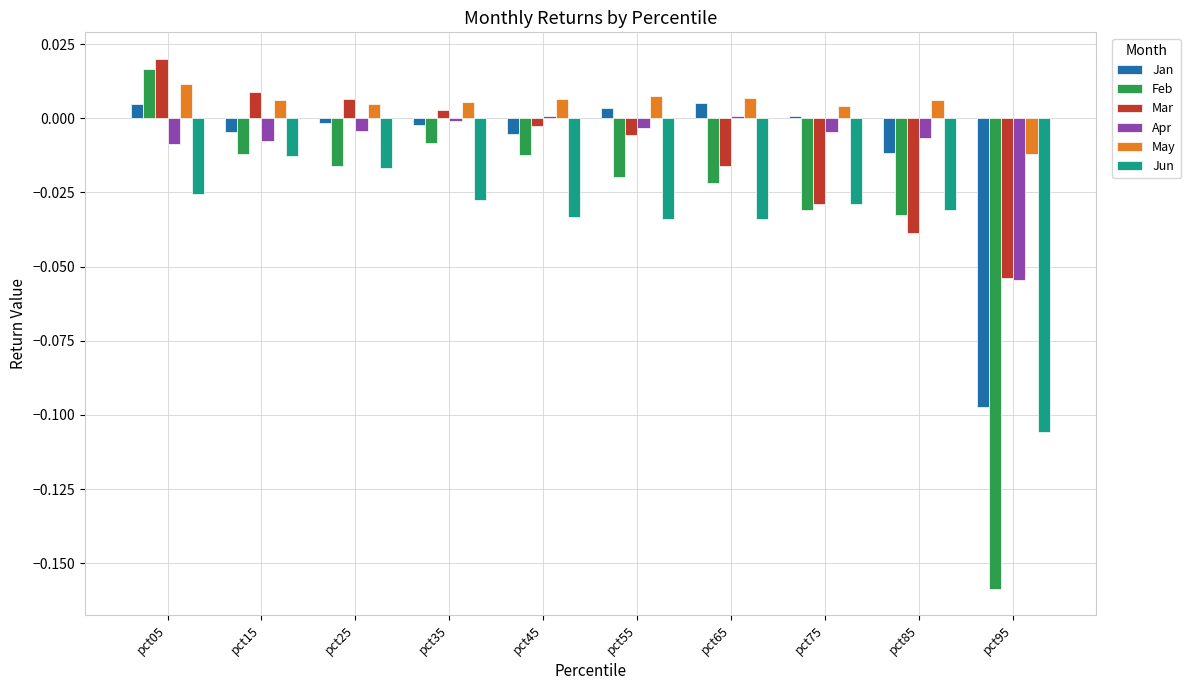

Are the bars grouped side by side (vs. stacked)?

Yes